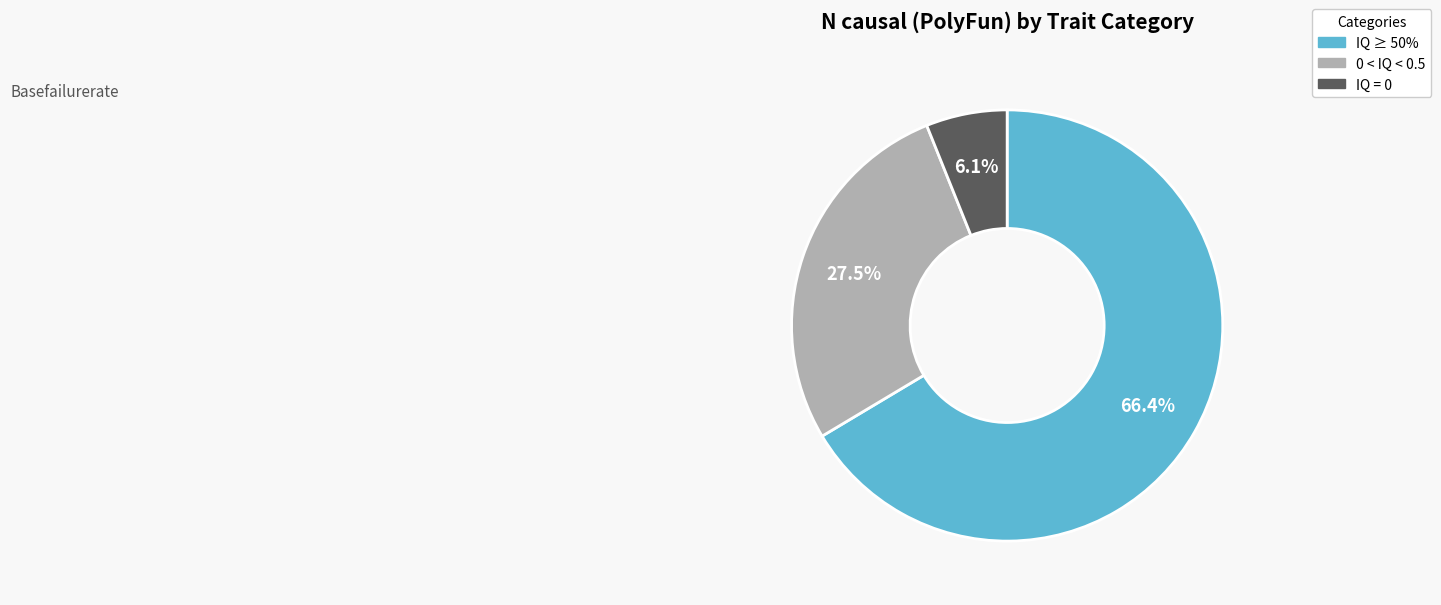

What is the ratio of the value at IQ ≥ 50% to the value at IQ = 0?

10.9